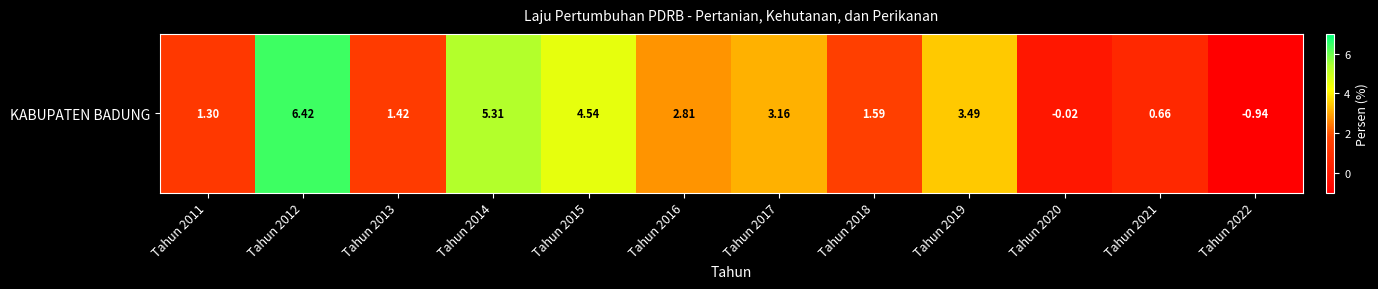

Which label corresponds to the largest value in the chart?

Tahun 2012